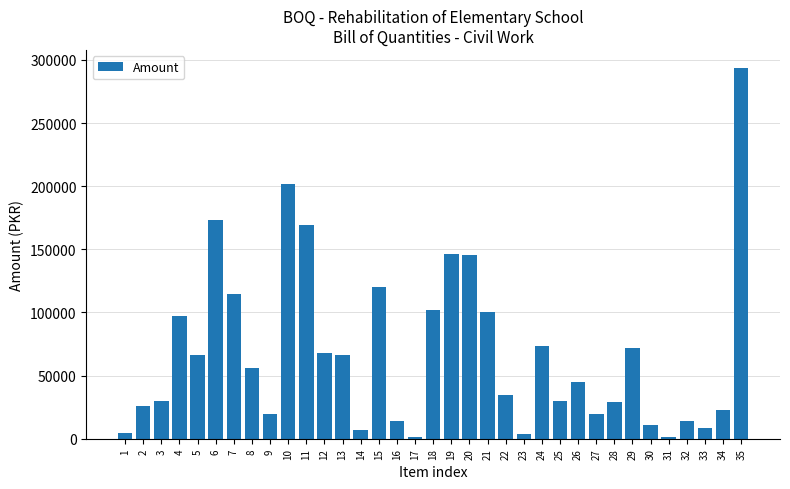

Between 15 and 3, which is larger?

15